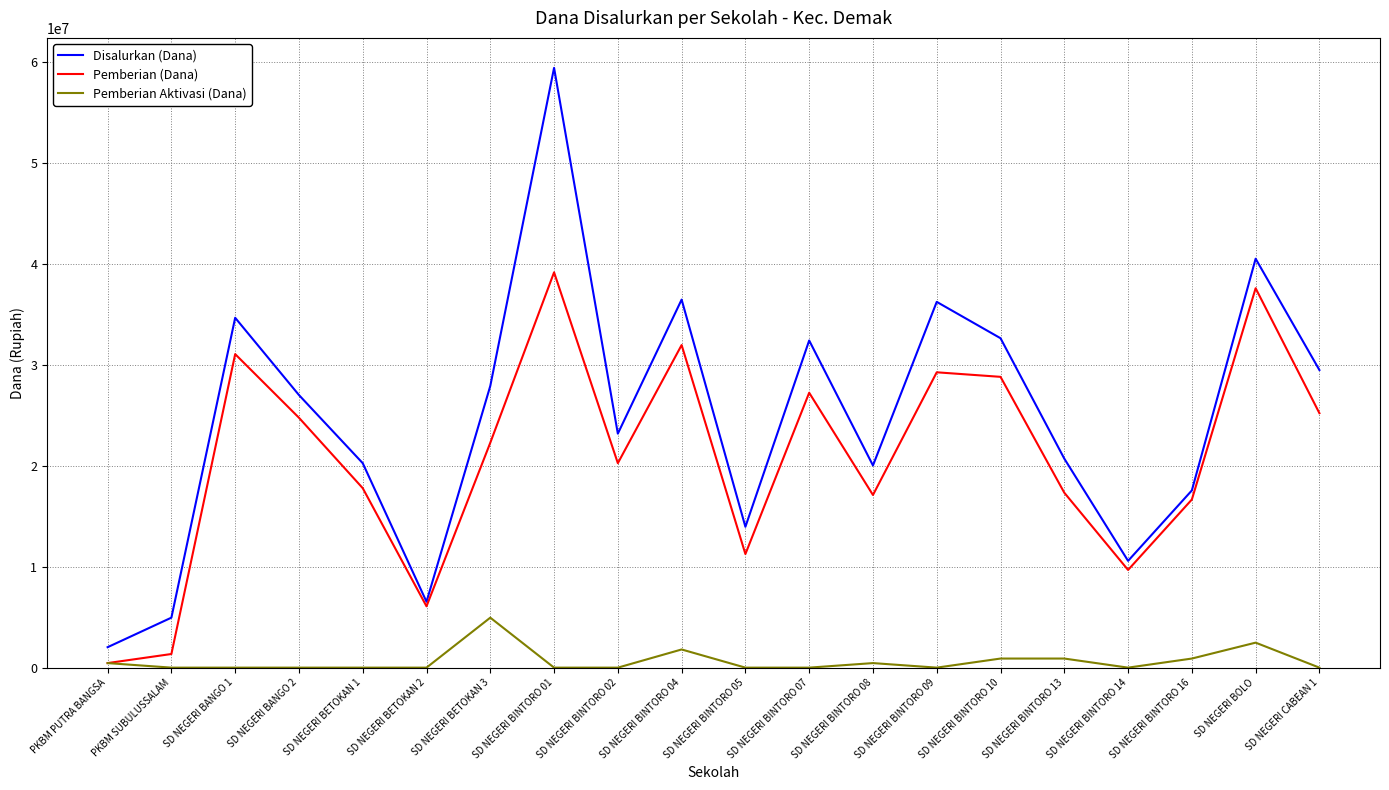

How many interior local peaks does the Disalurkan (Dana) series have?

6